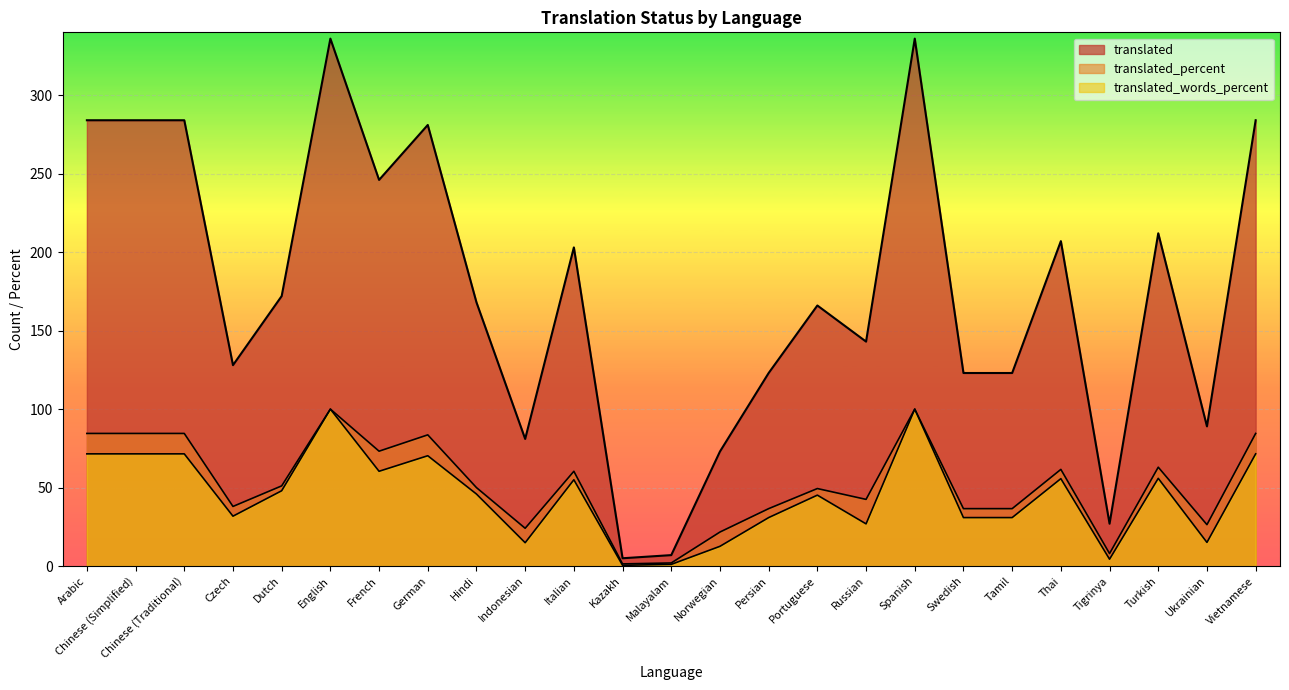

Reading right to left, what are all the values shown in this chart?

translated: Vietnamese=284.0	Ukrainian=89.0	Turkish=212.0	Tigrinya=27.0	Thai=207.0	Tamil=123.0	Swedish=123.0	Spanish=336.0	Russian=143.0	Portuguese=166.0	Persian=123.0	Norwegian=73.0	Malayalam=7.0	Kazakh=5.0	Italian=203.0	Indonesian=81.0	Hindi=168.0	German=281.0	French=246.0	English=336.0	Dutch=172.0	Czech=128.0	Chinese (Traditional)=284.0	Chinese (Simplified)=284.0	Arabic=284.0
translated_percent: Vietnamese=84.5	Ukrainian=26.4	Turkish=63.0	Tigrinya=8.0	Thai=61.6	Tamil=36.6	Swedish=36.6	Spanish=100.0	Russian=42.5	Portuguese=49.4	Persian=36.6	Norwegian=21.7	Malayalam=2.0	Kazakh=1.4	Italian=60.4	Indonesian=24.1	Hindi=50.0	German=83.6	French=73.2	English=100.0	Dutch=51.1	Czech=38.0	Chinese (Traditional)=84.5	Chinese (Simplified)=84.5	Arabic=84.5
translated_words_percent: Vietnamese=71.5	Ukrainian=15.1	Turkish=55.9	Tigrinya=4.4	Thai=55.7	Tamil=30.9	Swedish=30.9	Spanish=100.0	Russian=26.9	Portuguese=45.2	Persian=30.9	Norwegian=12.6	Malayalam=1.1	Kazakh=0.5	Italian=55.0	Indonesian=14.9	Hindi=45.9	German=70.3	French=60.4	English=100.0	Dutch=48.0	Czech=31.8	Chinese (Traditional)=71.5	Chinese (Simplified)=71.5	Arabic=71.5